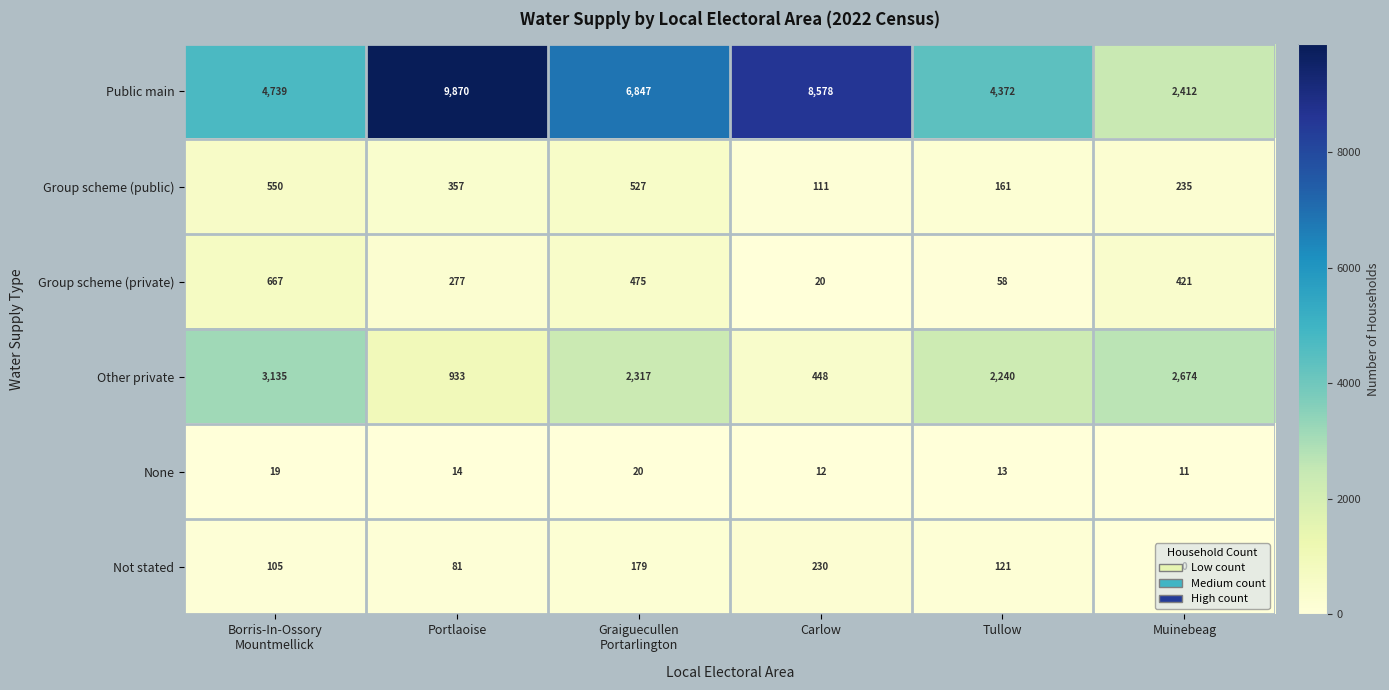

What is the difference between the maximum and minimum values in the None series?

9